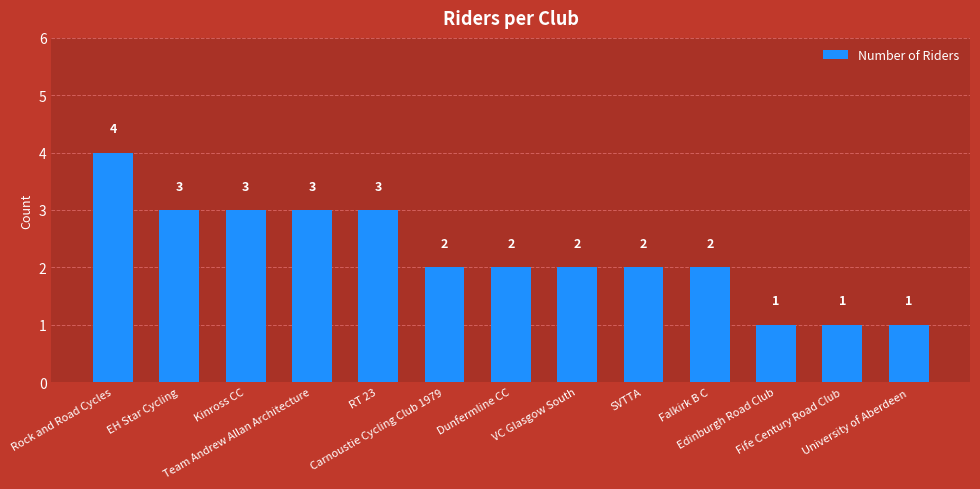

What is the label of the 4th bar from the left?

Team Andrew Allan Architecture